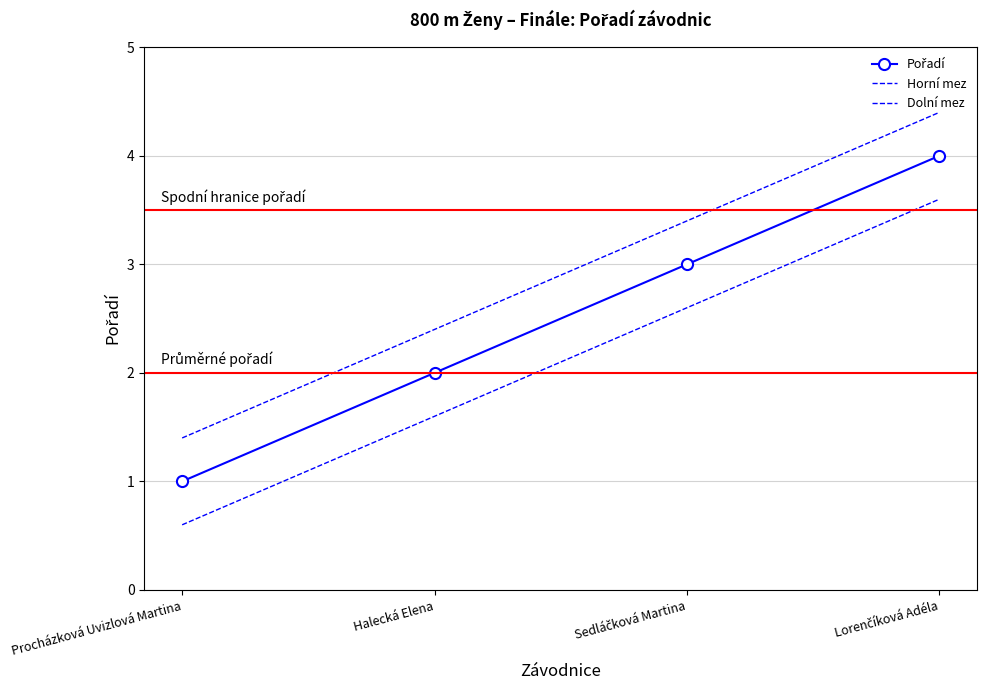

At which category is the sum across all series the highest?

Lorenčíková Adéla